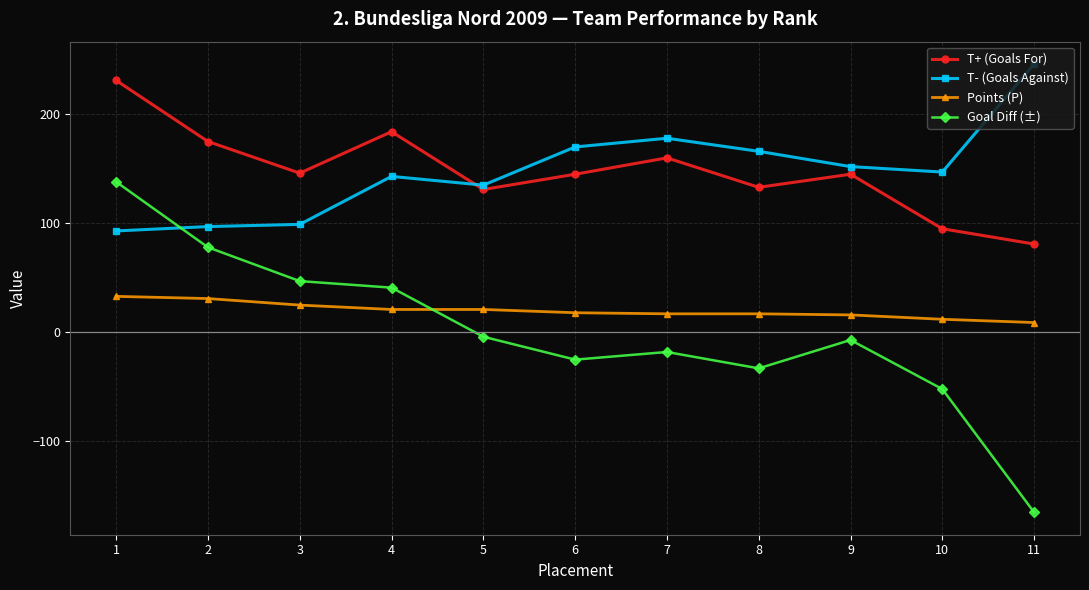

What is the maximum value for T- (Goals Against)?

246